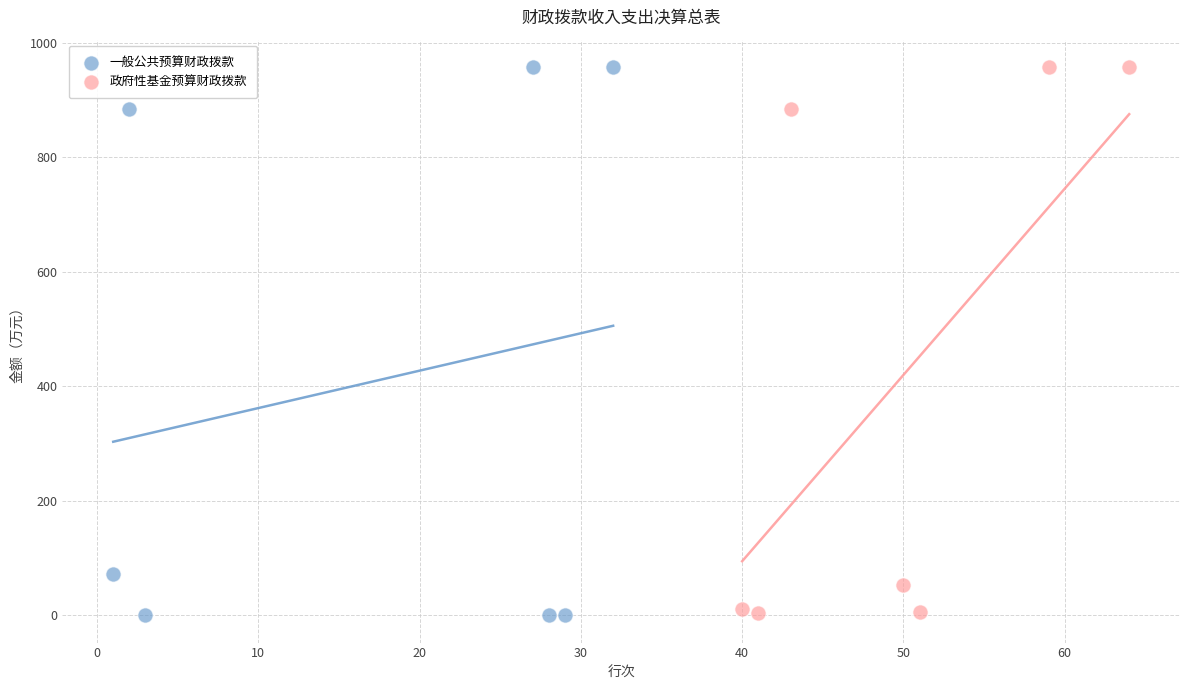

Which series has the widest spread of Y values?

一般公共预算财政拨款